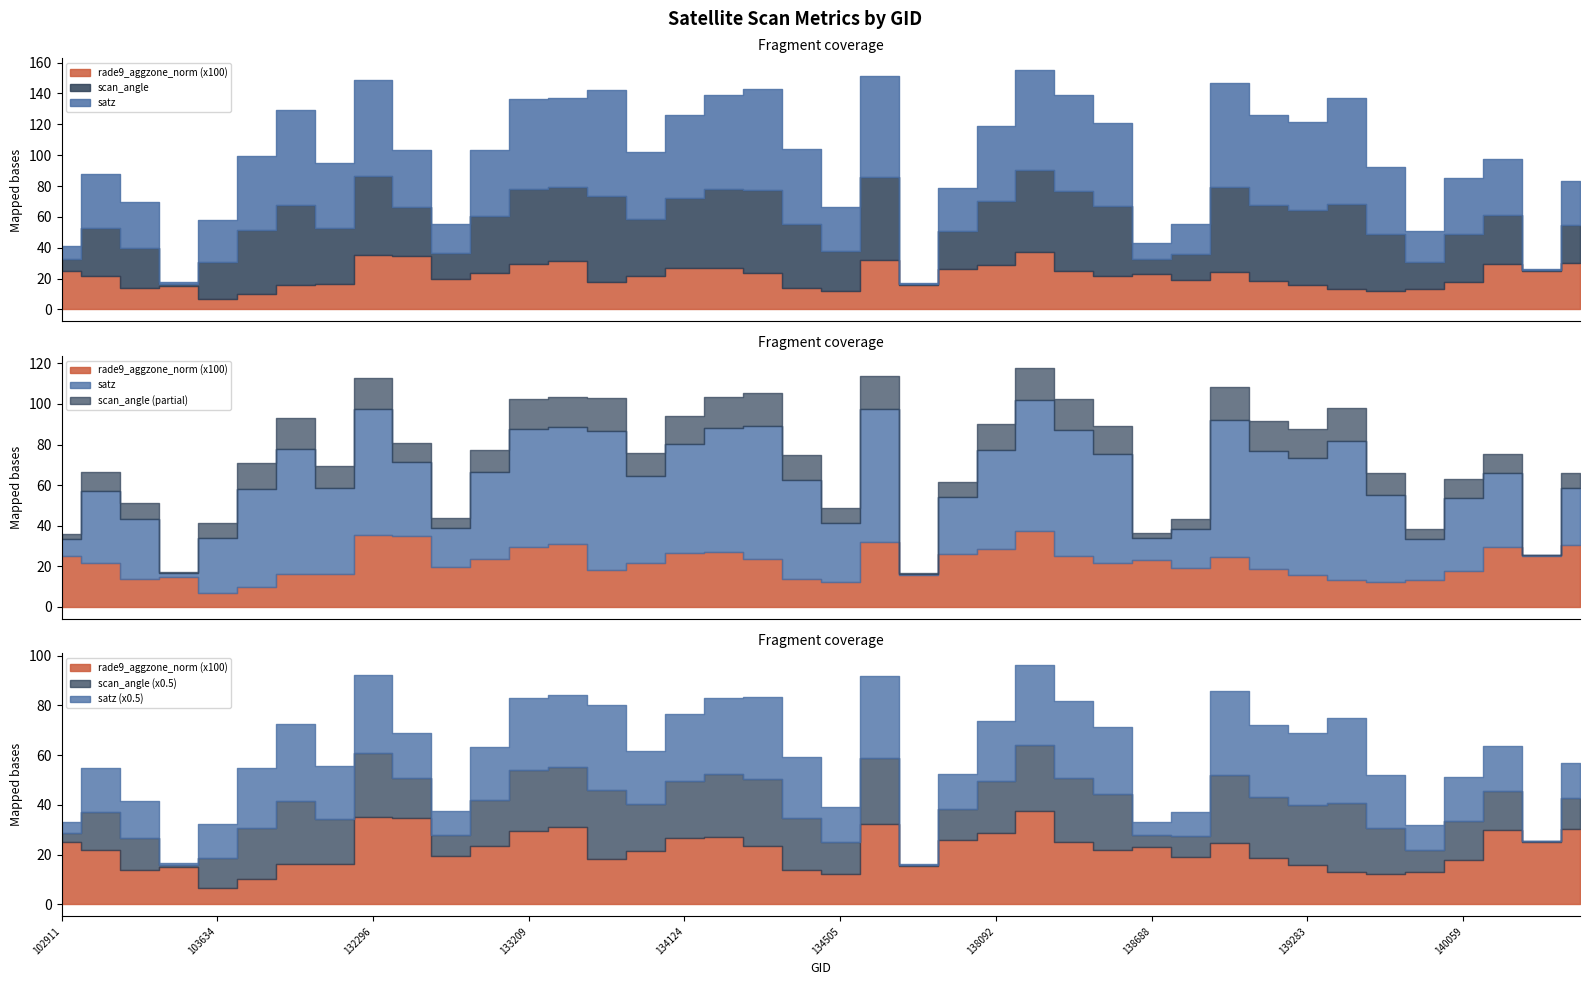

True or false: scan_angle and satz cross at least once.

False